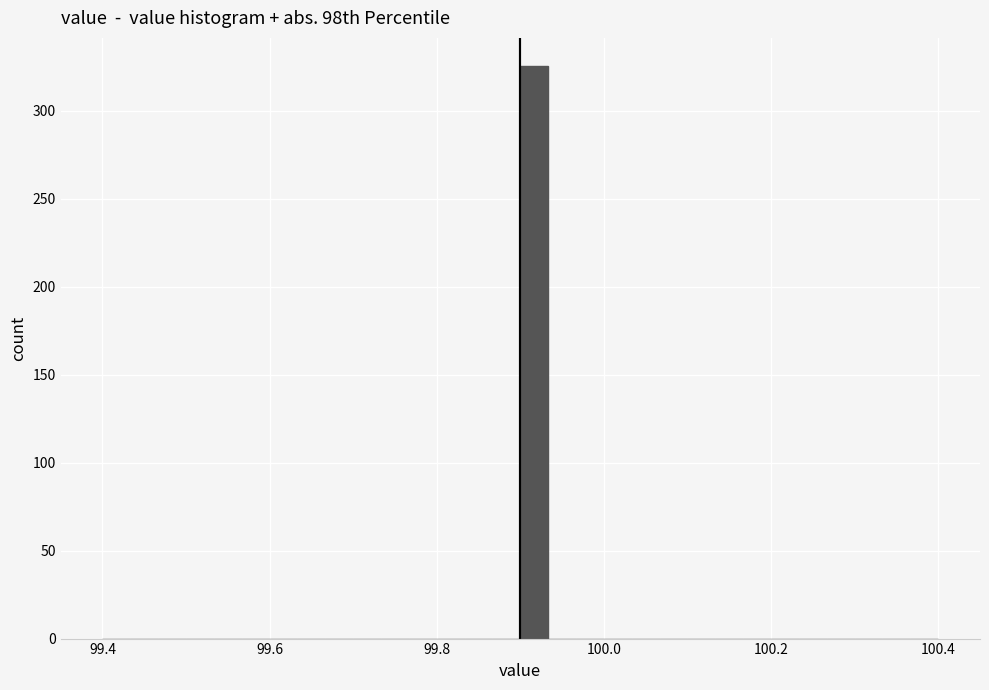

Around what value on the x-axis is the tallest bar? Give the approximate position of its centre, as read against the axis.

99.92